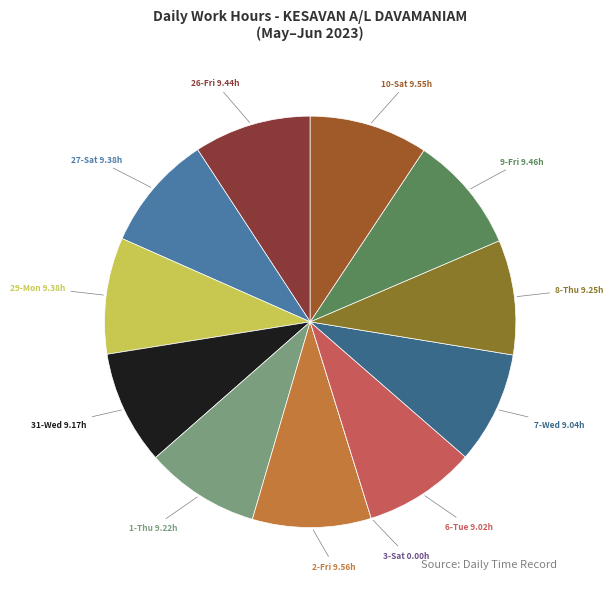

Combined, do 6-Tue and 29-Mon account for over 50%?

No